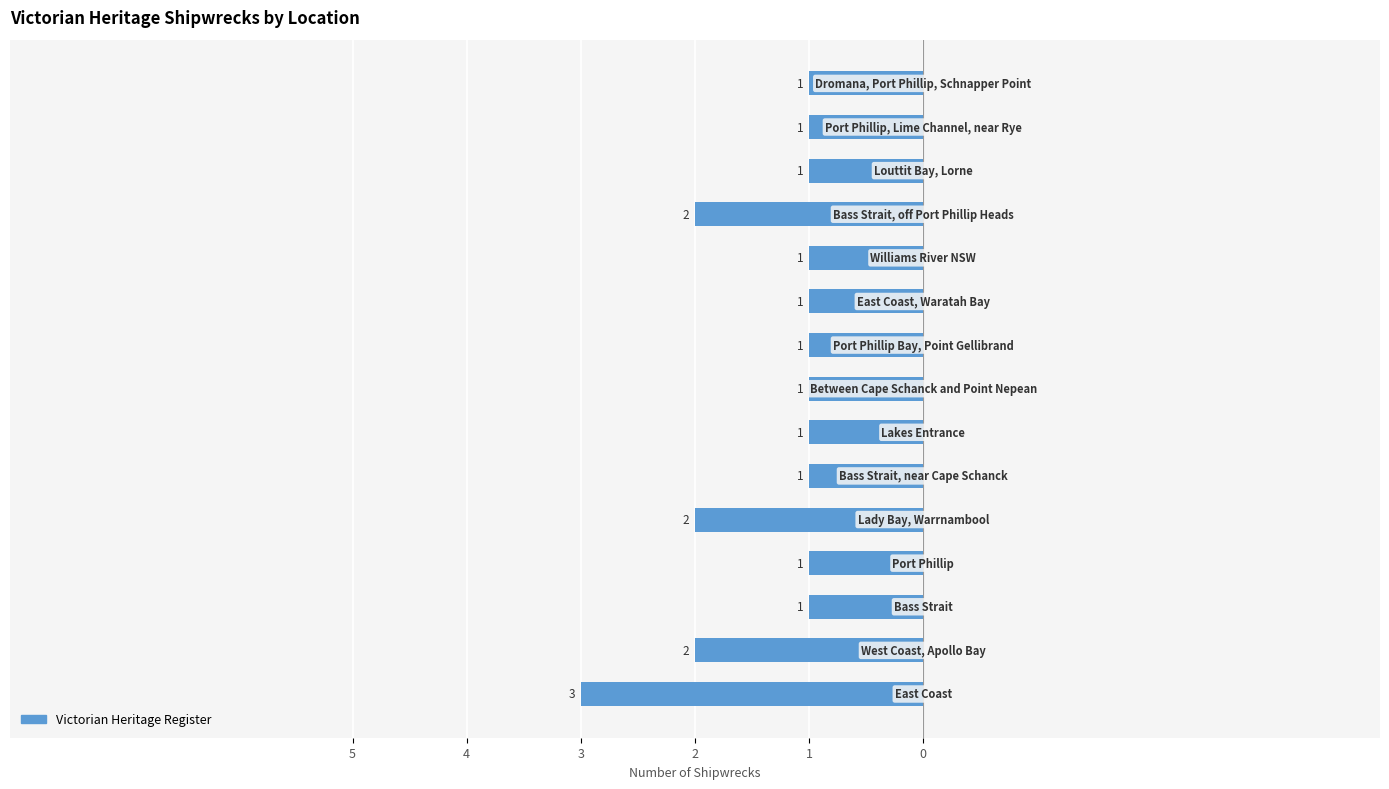

What is the difference between the maximum and minimum values?

2